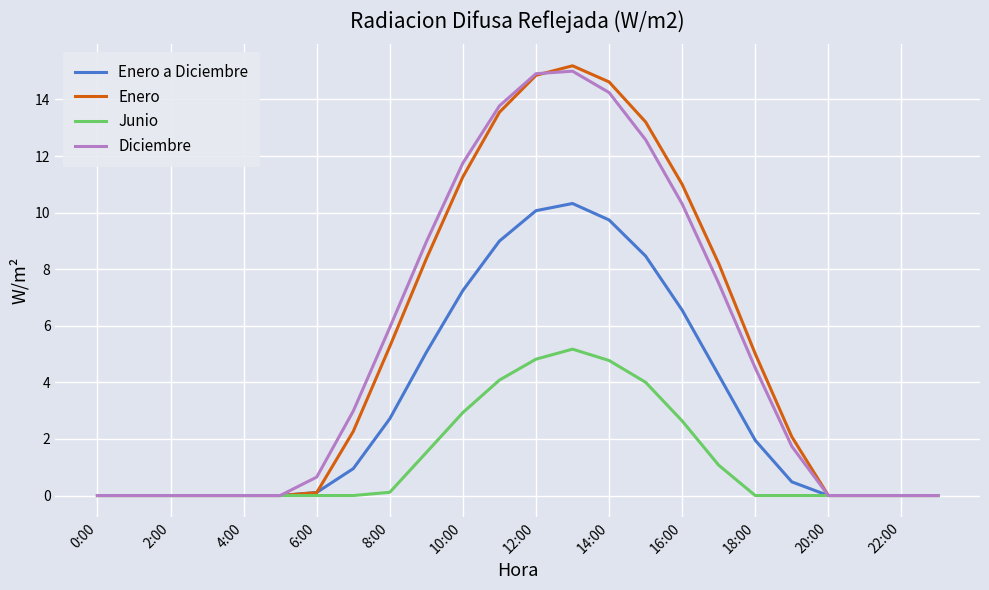

What is the maximum value for Enero a Diciembre?

10.3